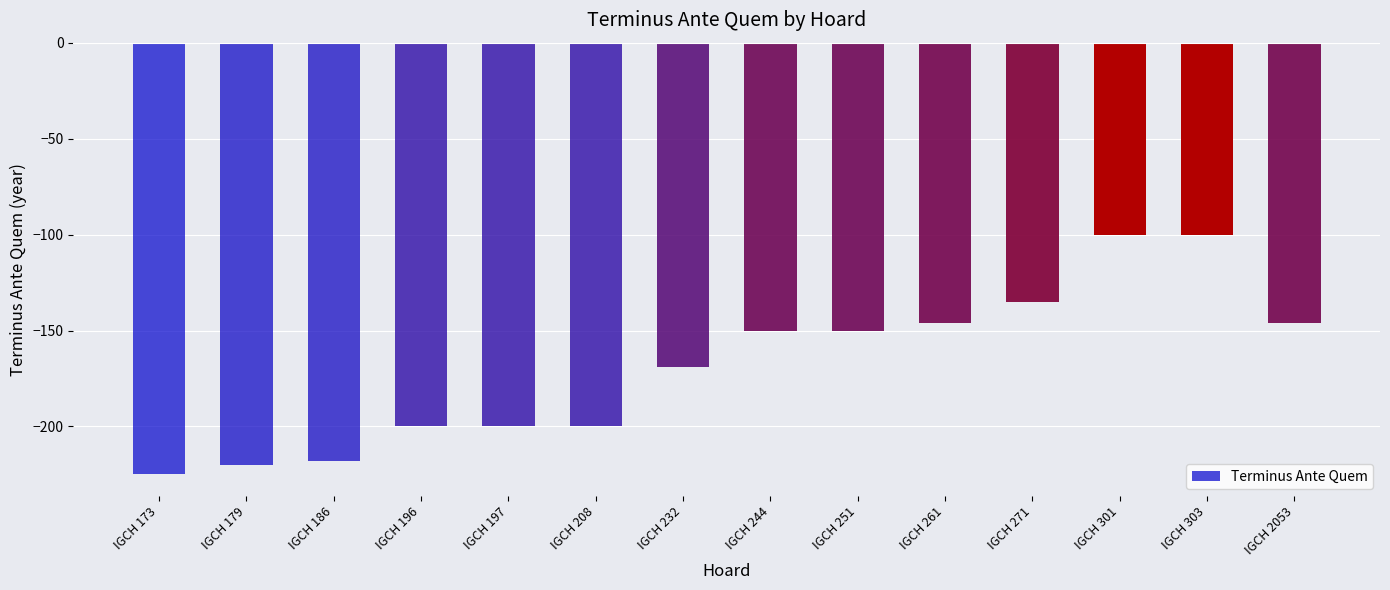

What is the difference between the maximum and minimum values?

125